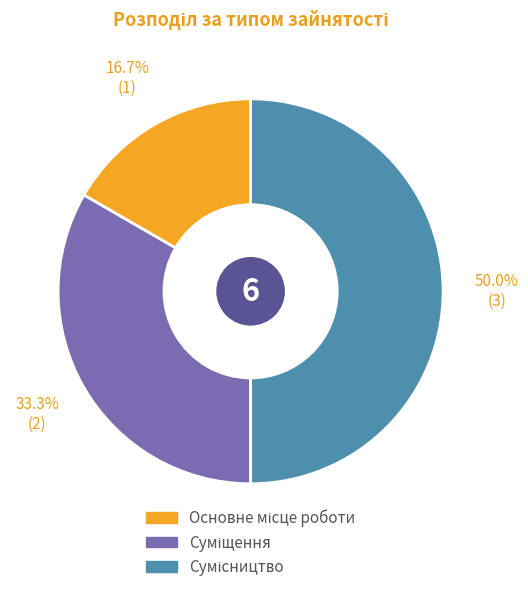

How many segments does this pie chart have?

3